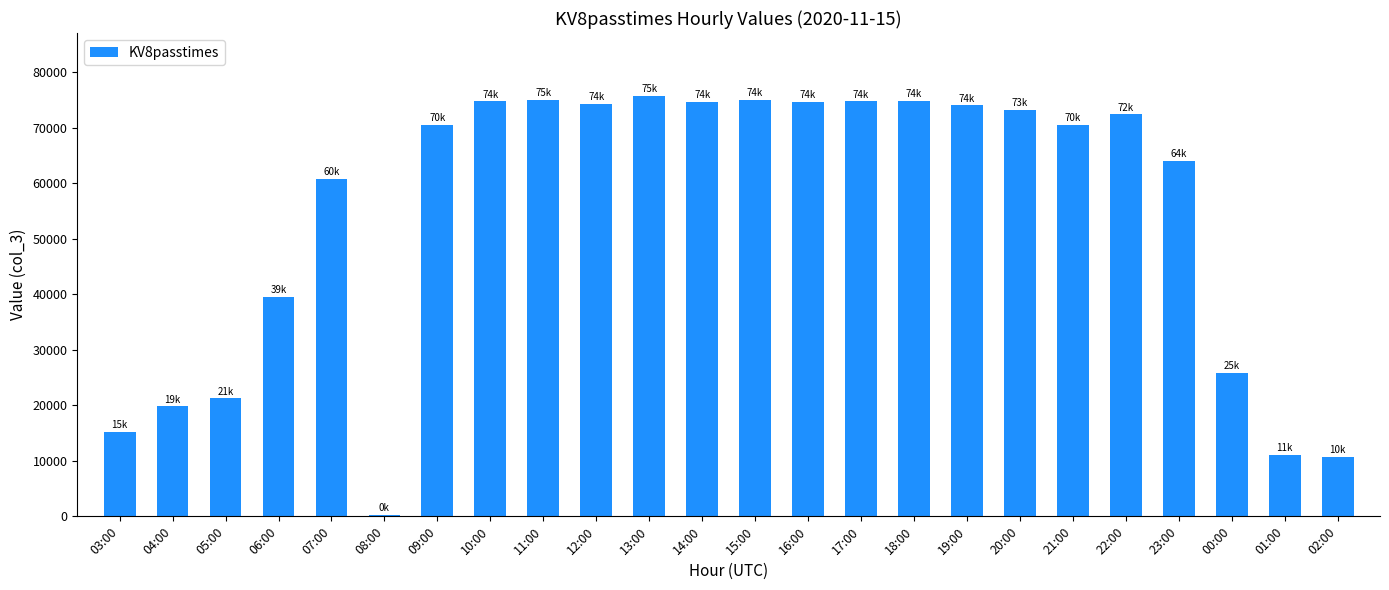

Which has a higher value, 21:00 or 03:00?

21:00